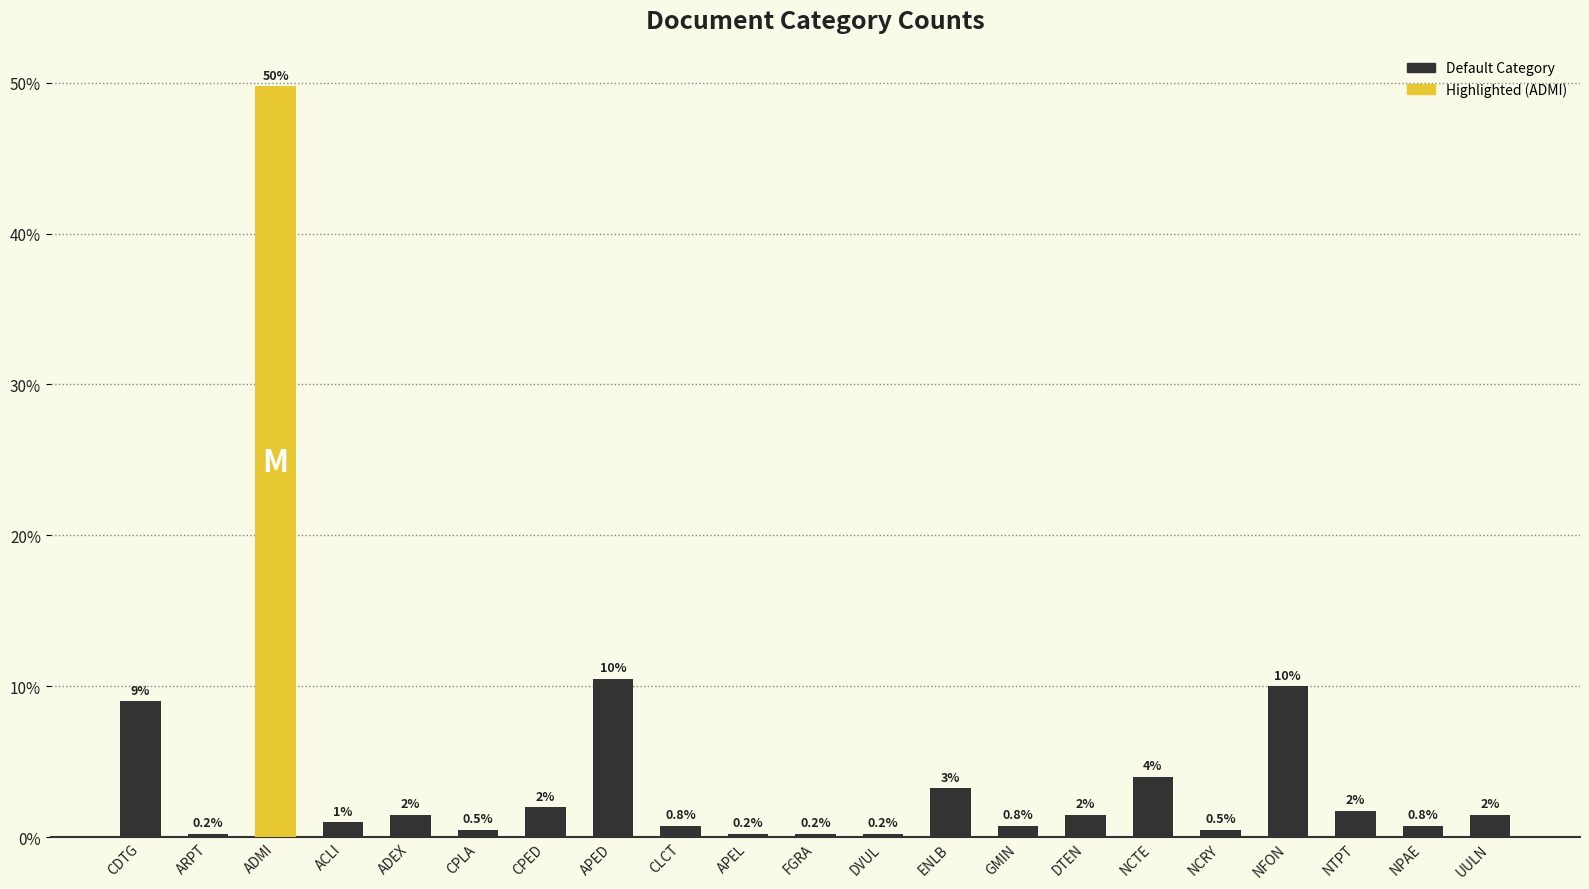

What is the sum of all values?

100.0